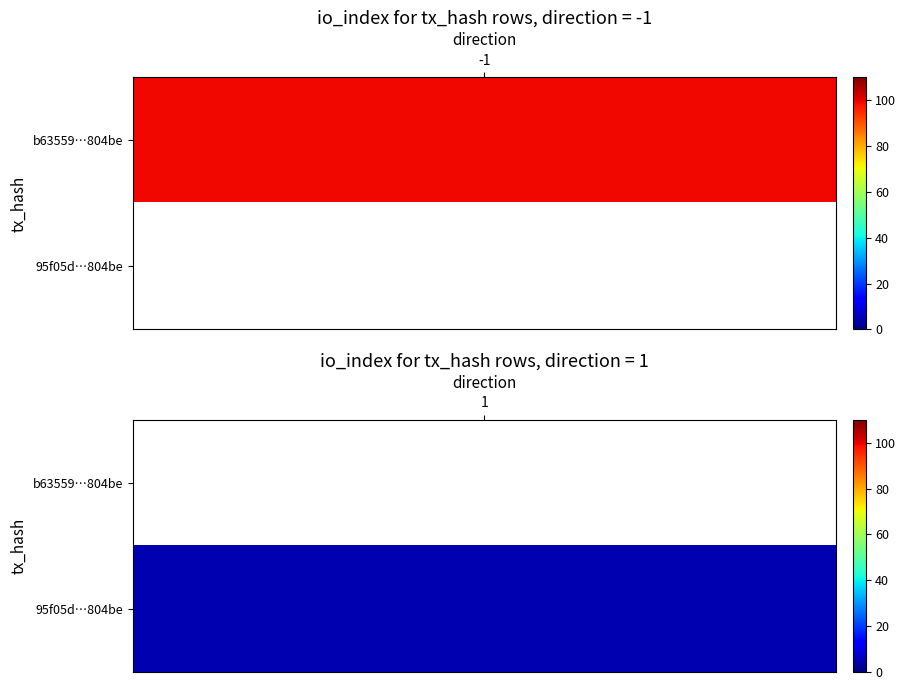

What is the difference between the maximum and minimum values in the b63559632d6e393184b0acde1c385289ea804be series?

100